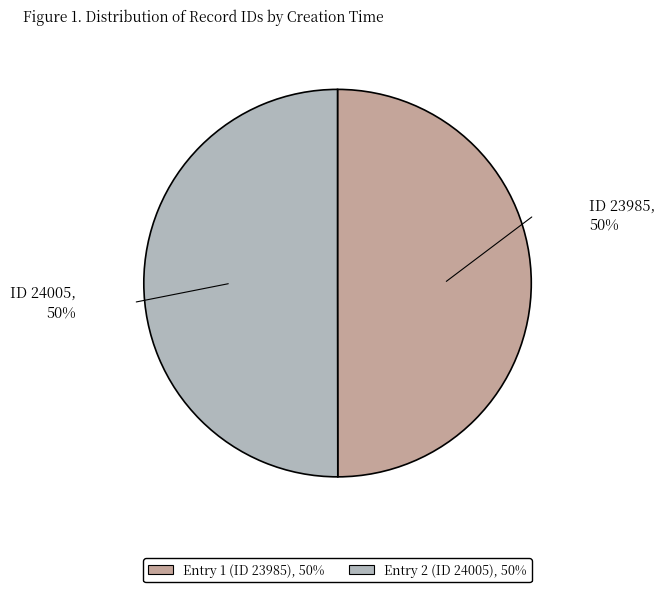

To the nearest percent, what is the average slice percentage?

50%